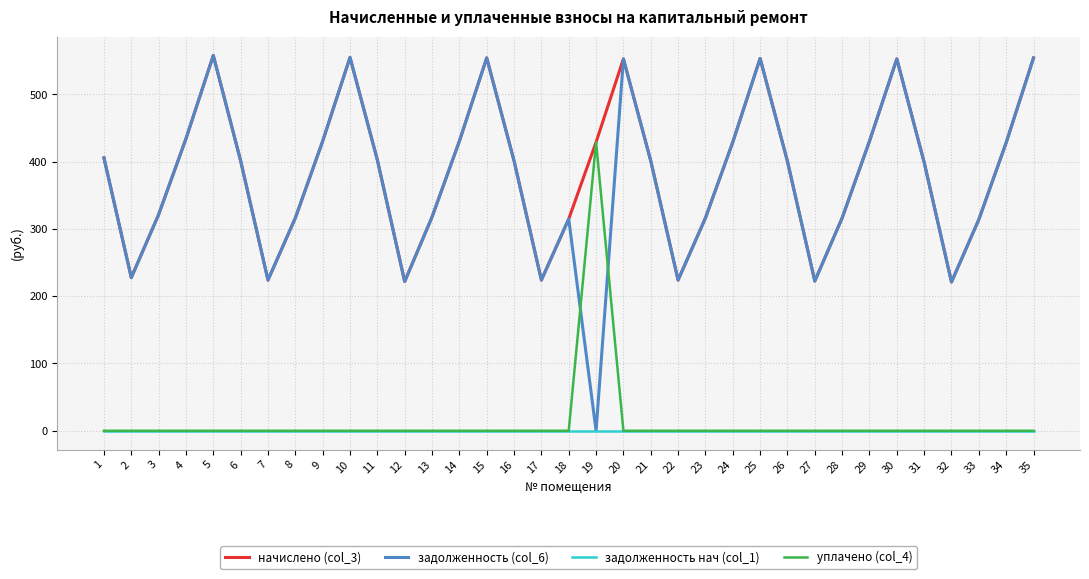

Is it true that задолженность (col_6) equals 438.6 at 13?

False